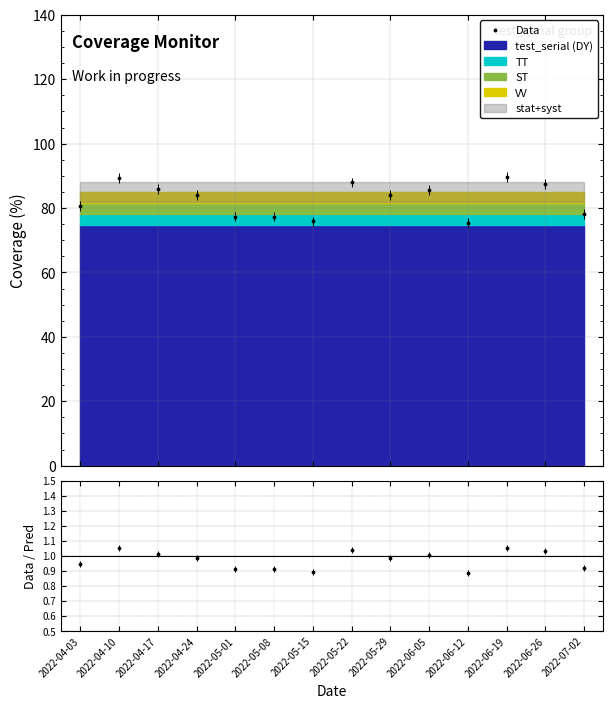

What is the change in value from 2022-04-17 to 2022-06-19?

+3.6